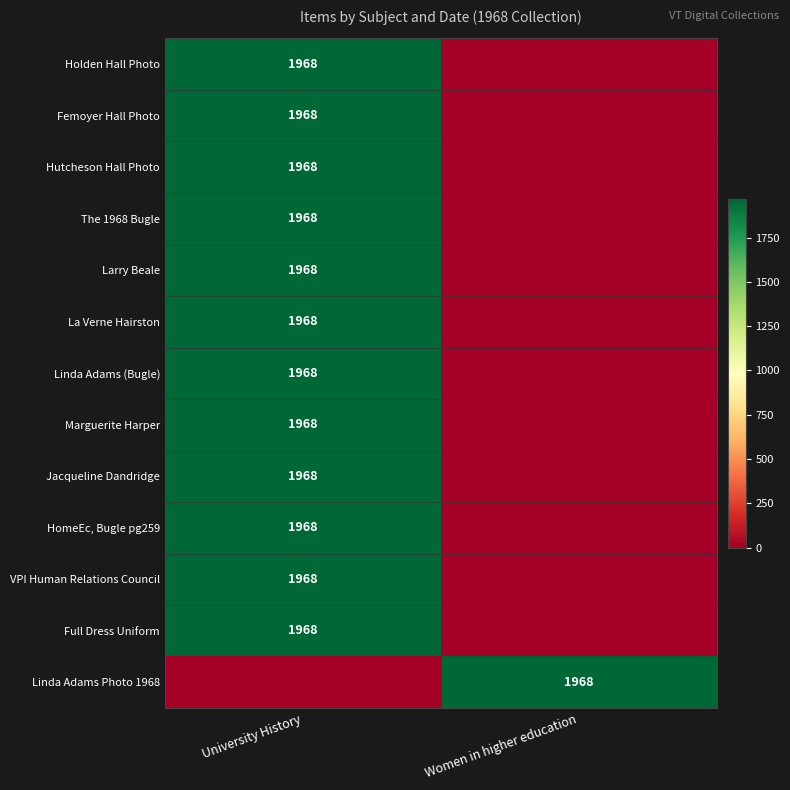

At which category is the sum across all series the highest?

University History